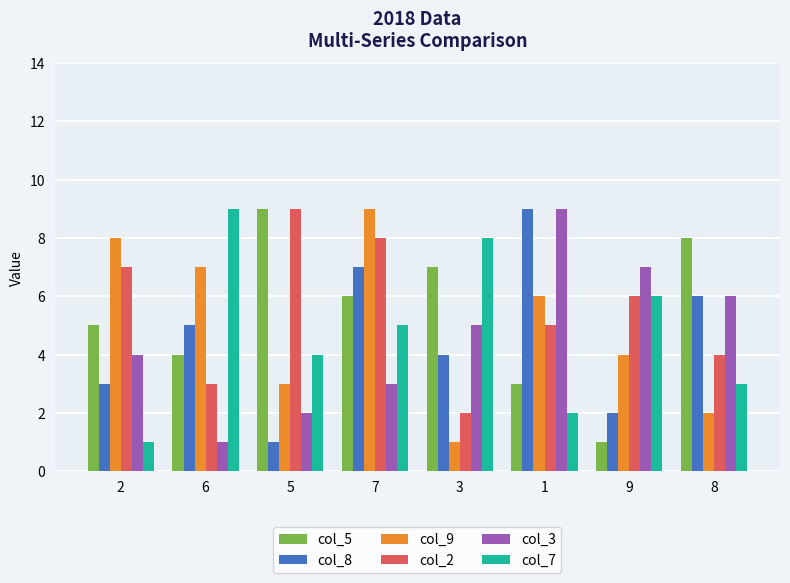

Reading left to right, transcribe all the data shown in this chart.

col_5: 2=5	6=4	5=9	7=6	3=7	1=3	9=1	8=8
col_8: 2=3	6=5	5=1	7=7	3=4	1=9	9=2	8=6
col_9: 2=8	6=7	5=3	7=9	3=1	1=6	9=4	8=2
col_2: 2=7	6=3	5=9	7=8	3=2	1=5	9=6	8=4
col_3: 2=4	6=1	5=2	7=3	3=5	1=9	9=7	8=6
col_7: 2=1	6=9	5=4	7=5	3=8	1=2	9=6	8=3